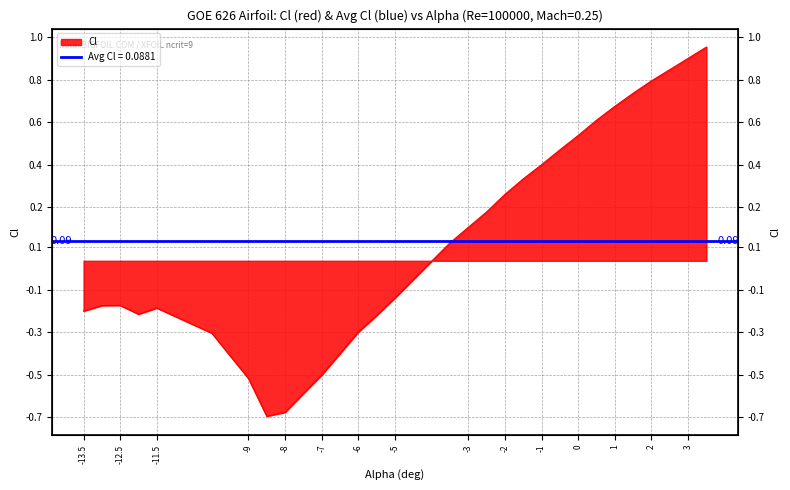

Does the chart have visible grid lines?

Yes